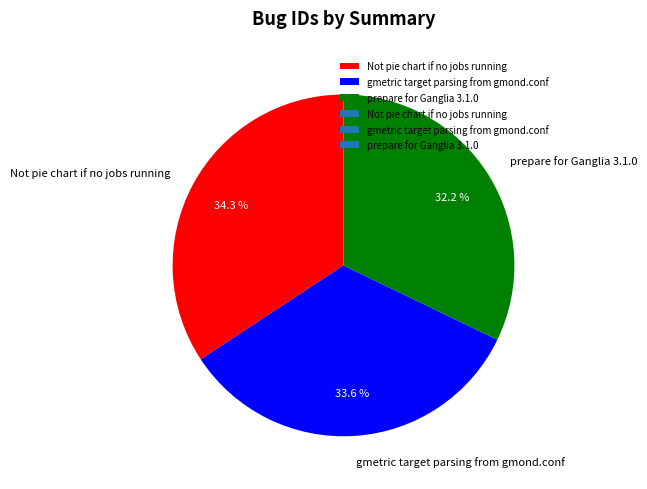

What percentage is NOT represented by gmetric target parsing from gmond.conf?

66.4%